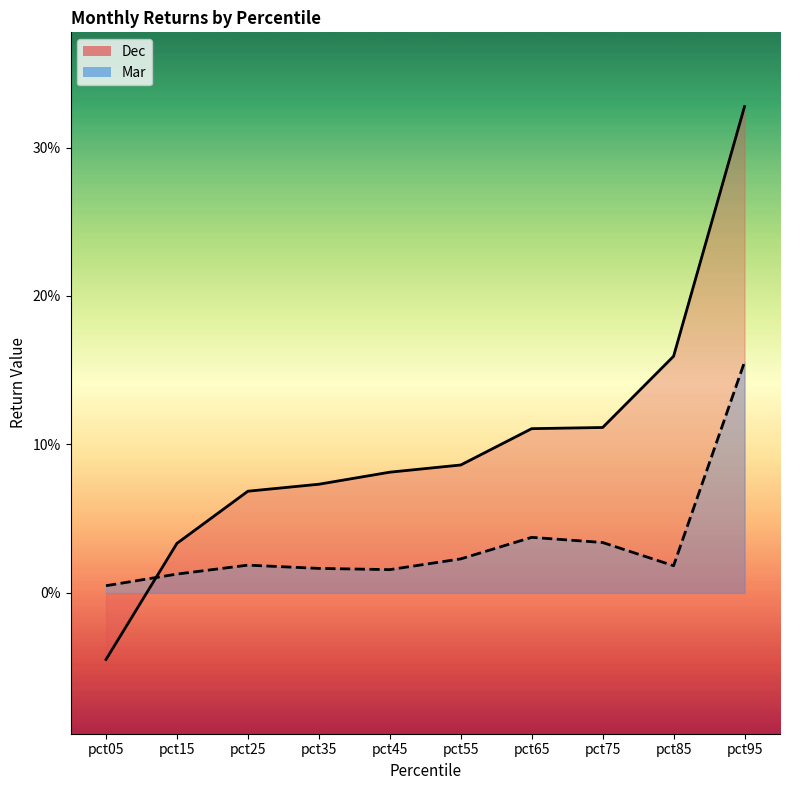

What is the sum of the Mar values at pct65 and pct75?

0.1